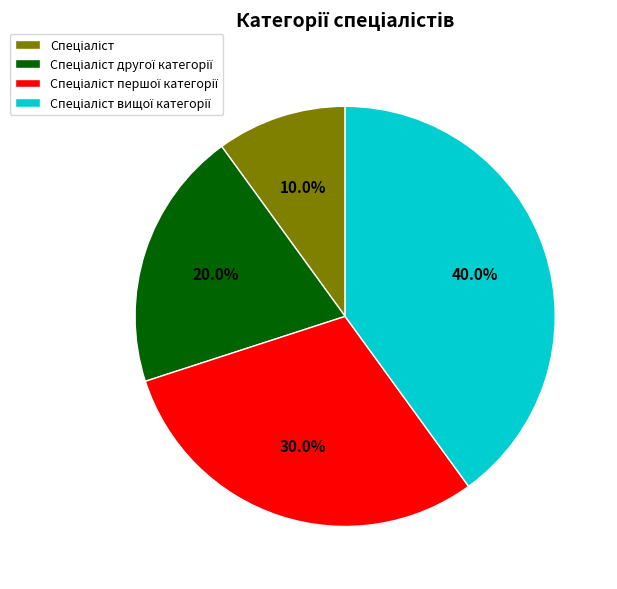

Is there any slice that represents more than half of the pie?

No